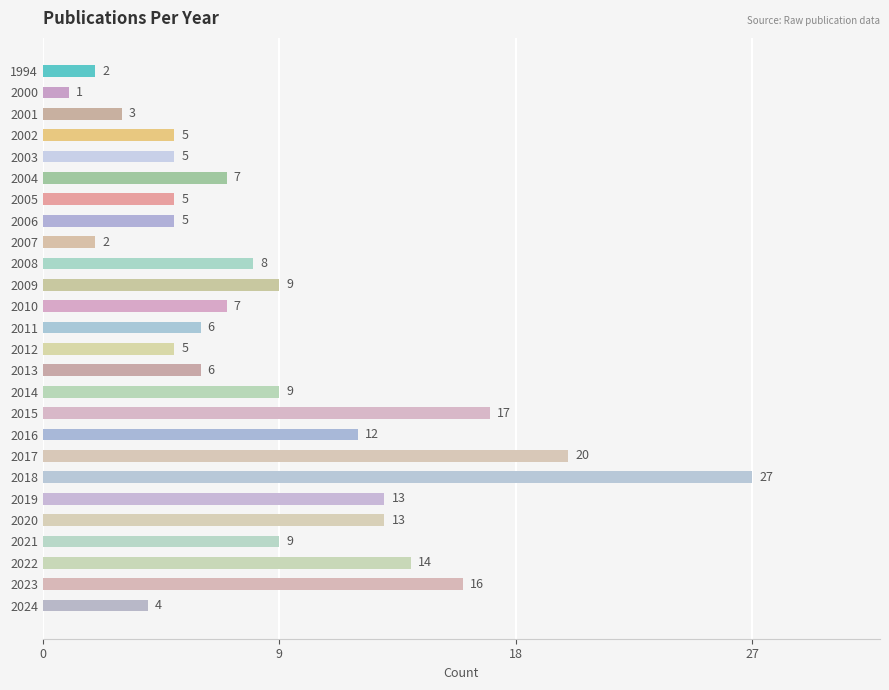

How many bars are there in total?

26